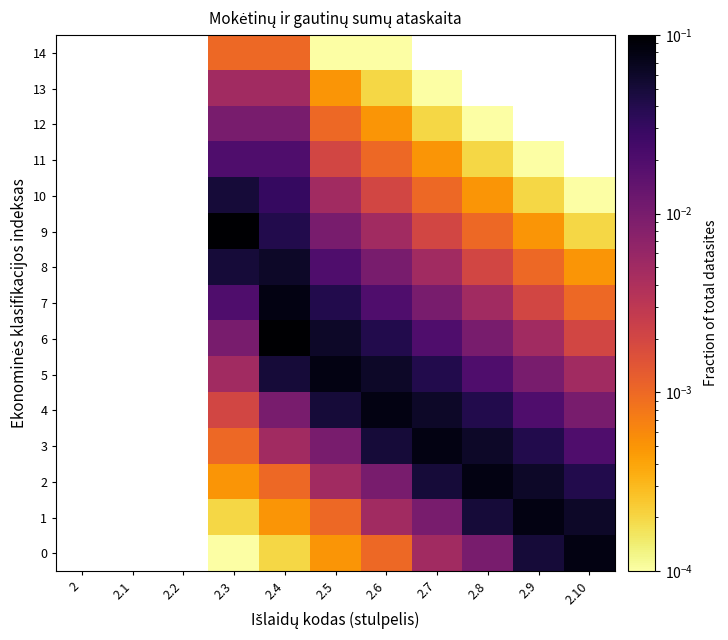

The value of 8 at 2.9 is 0.0. True or false?

True